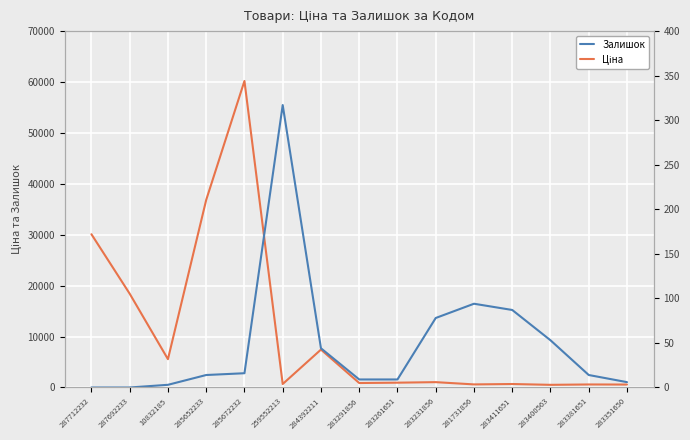

Is this an area chart (filled region under the line)?

No